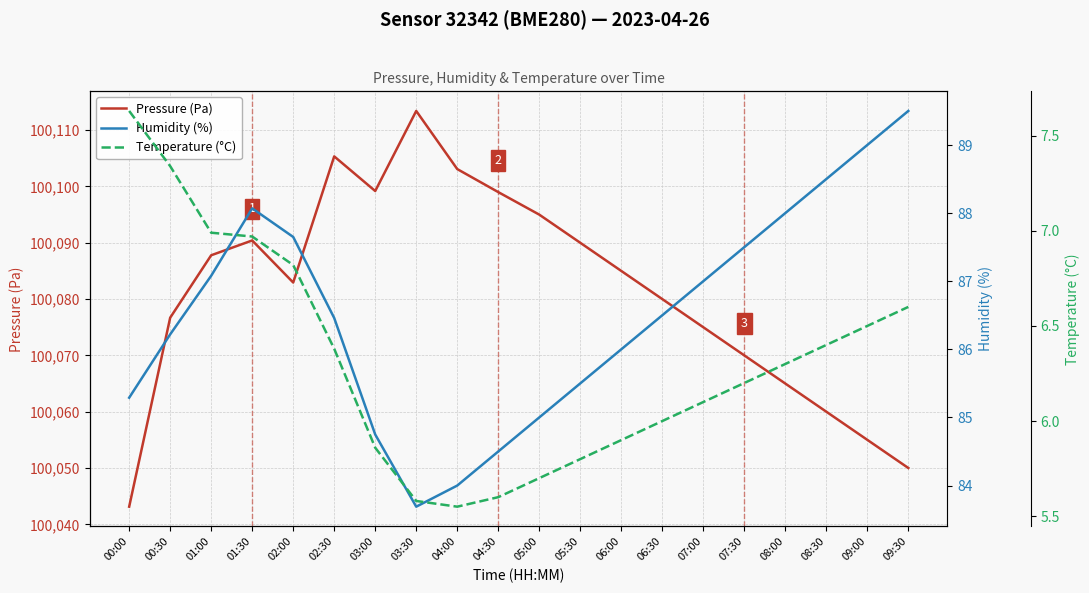

What is the sum of the Pressure (Pa) values at 04:00 and 02:00?

200186.0